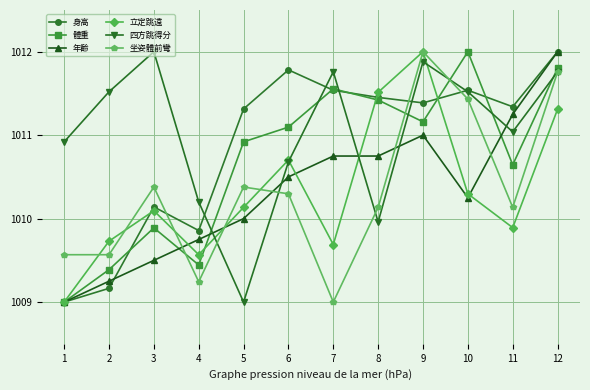

True or false: 坐姿體前彎 has more than 2 interior local peaks.

True